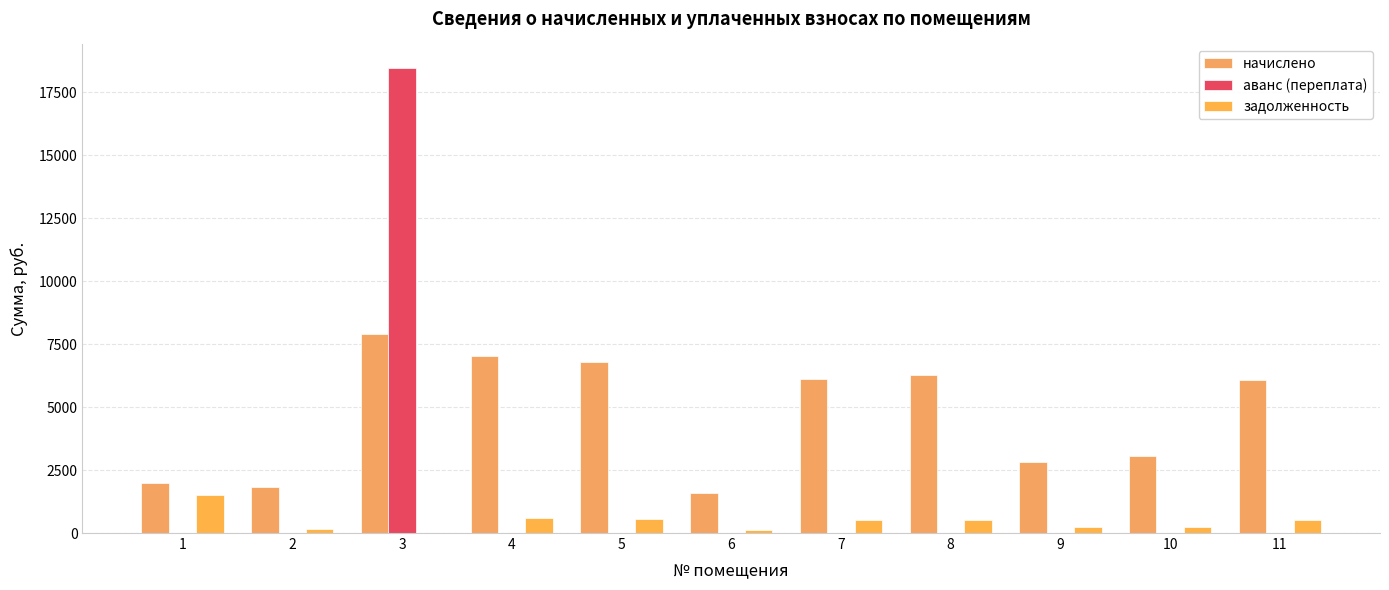

Reading left to right, transcribe all the data shown in this chart.

начислено: 1=1994.5	2=1822.2	3=7916.6	4=7042.4	5=6796.2	6=1588.2	7=6131.4	8=6266.8	9=2807.2	10=3065.6	11=6069.8
аванс (переплата): 1=0.0	2=0.0	3=18476.0	4=0.0	5=0.0	6=0.0	7=0.0	8=0.0	9=0.0	10=0.0	11=0.0
задолженность: 1=1495.9	2=151.8	3=0.0	4=586.9	5=566.4	6=132.3	7=510.9	8=522.2	9=233.9	10=255.5	11=505.8